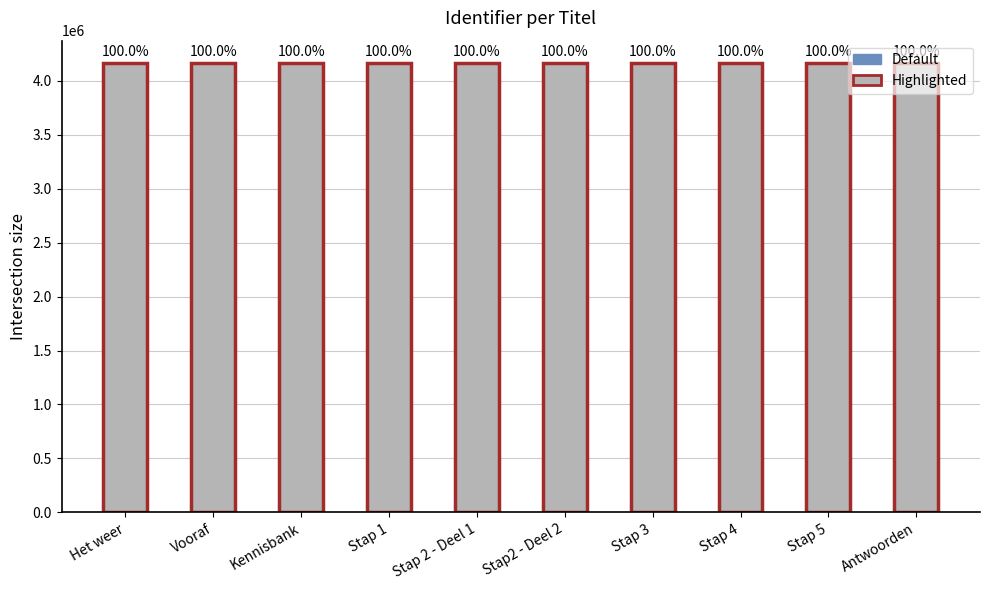

Which label corresponds to the smallest value in the chart?

Het weer